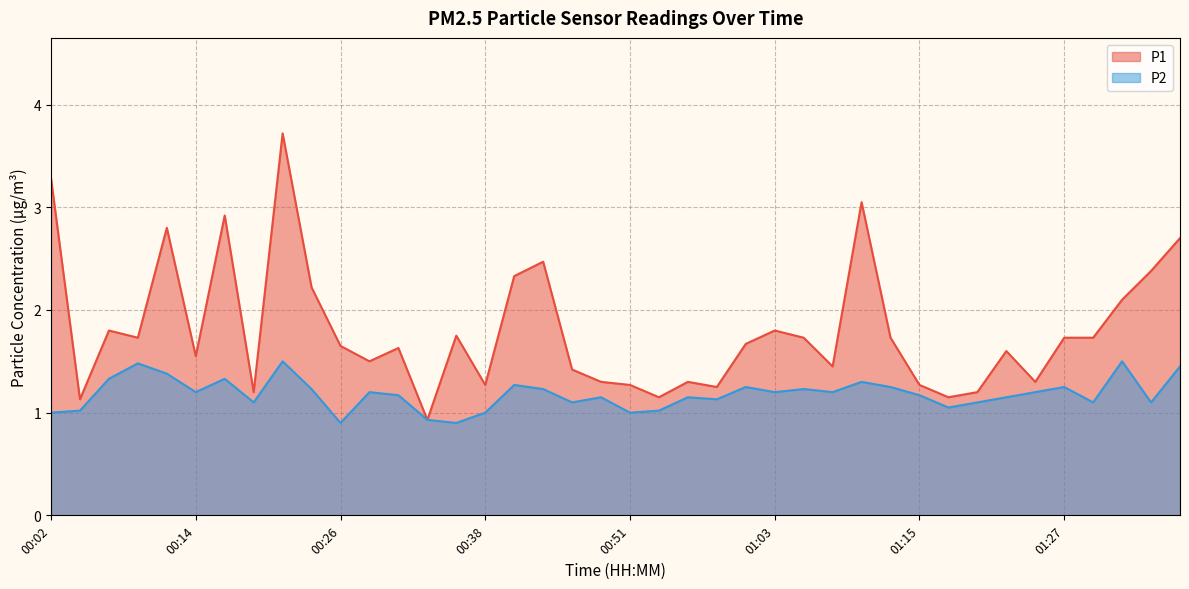

Reading left to right, transcribe all the data shown in this chart.

P1: 00:02=3.3	00:04=1.1	00:06=1.8	00:09=1.7	00:11=2.8	00:14=1.6	00:16=2.9	00:19=1.2	00:21=3.7	00:24=2.2	00:26=1.6	00:29=1.5	00:31=1.6	00:33=0.9	00:36=1.8	00:38=1.3	00:41=2.3	00:43=2.5	00:46=1.4	00:48=1.3	00:51=1.3	00:53=1.1	00:55=1.3	00:58=1.2	01:00=1.7	01:03=1.8	01:05=1.7	01:08=1.4	01:10=3.0	01:13=1.7	01:15=1.3	01:17=1.1	01:20=1.2	01:22=1.6	01:25=1.3	01:27=1.7	01:30=1.7	01:32=2.1	01:34=2.4	01:37=2.7
P2: 00:02=1.0	00:04=1.0	00:06=1.3	00:09=1.5	00:11=1.4	00:14=1.2	00:16=1.3	00:19=1.1	00:21=1.5	00:24=1.2	00:26=0.9	00:29=1.2	00:31=1.2	00:33=0.9	00:36=0.9	00:38=1.0	00:41=1.3	00:43=1.2	00:46=1.1	00:48=1.1	00:51=1.0	00:53=1.0	00:55=1.1	00:58=1.1	01:00=1.2	01:03=1.2	01:05=1.2	01:08=1.2	01:10=1.3	01:13=1.2	01:15=1.2	01:17=1.1	01:20=1.1	01:22=1.1	01:25=1.2	01:27=1.2	01:30=1.1	01:32=1.5	01:34=1.1	01:37=1.4